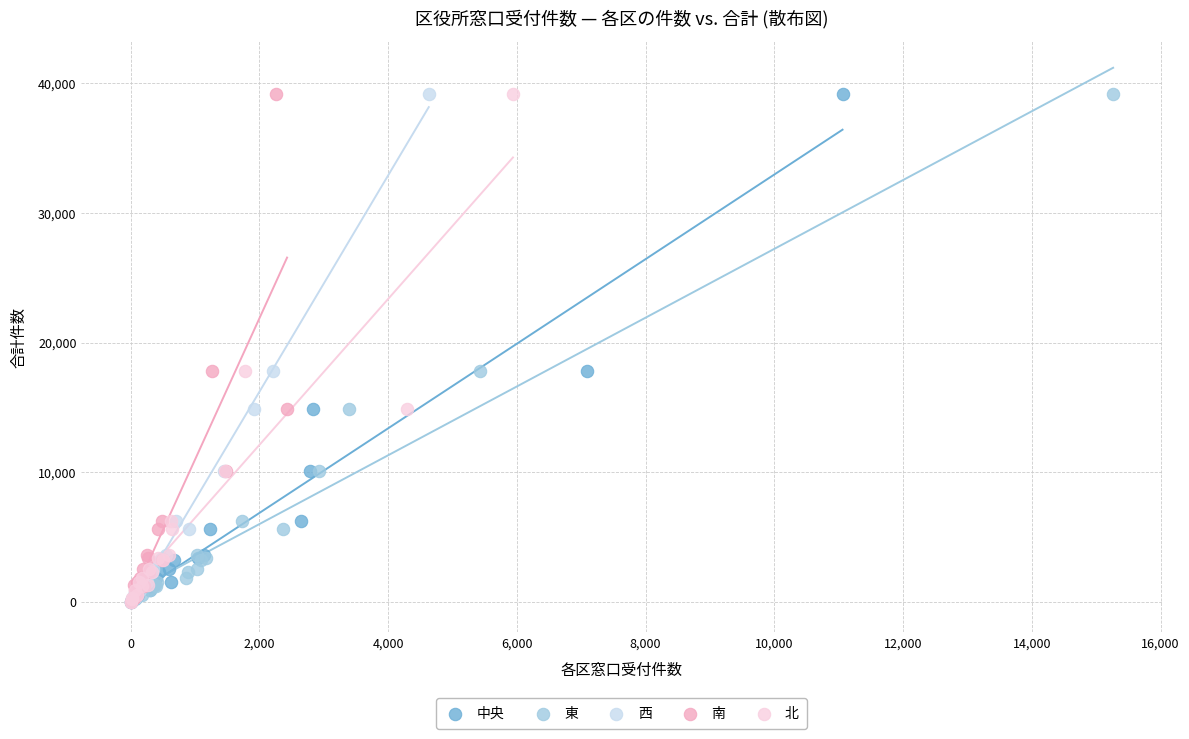

What are all the series names shown in the legend?

中央, 東, 西, 南, 北